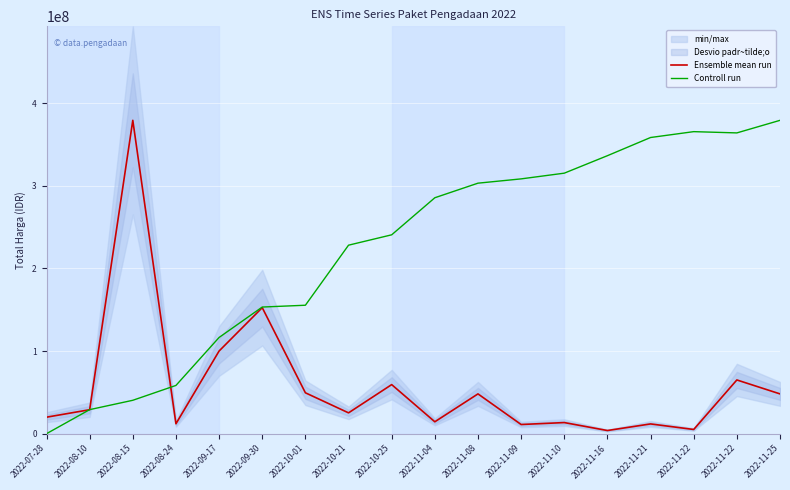

At which label does Ensemble mean run first exceed 29000000?

2022-08-15